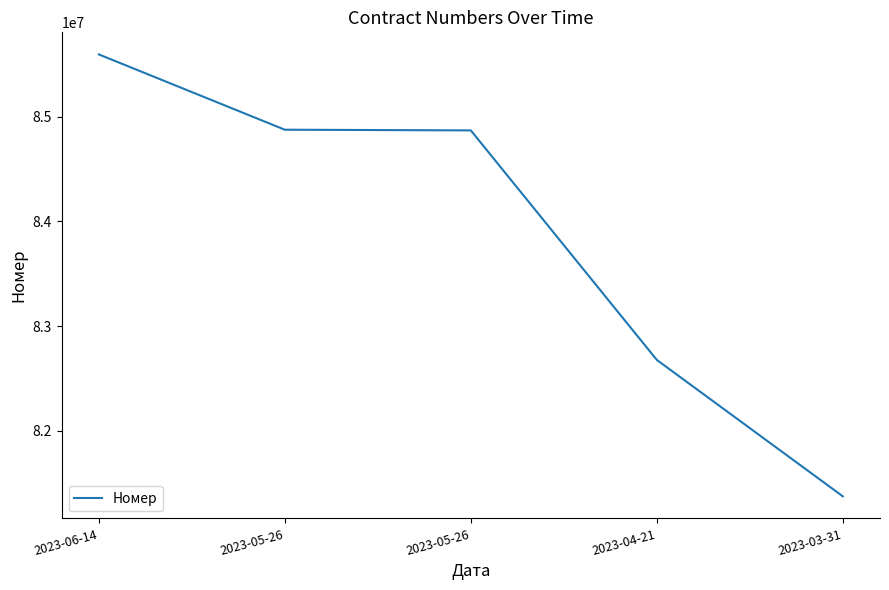

What is the change in value from 2023-06-14 to 2023-03-31?

-4216959